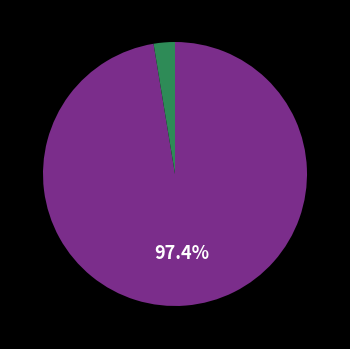

Is there any slice that represents more than half of the pie?

Yes